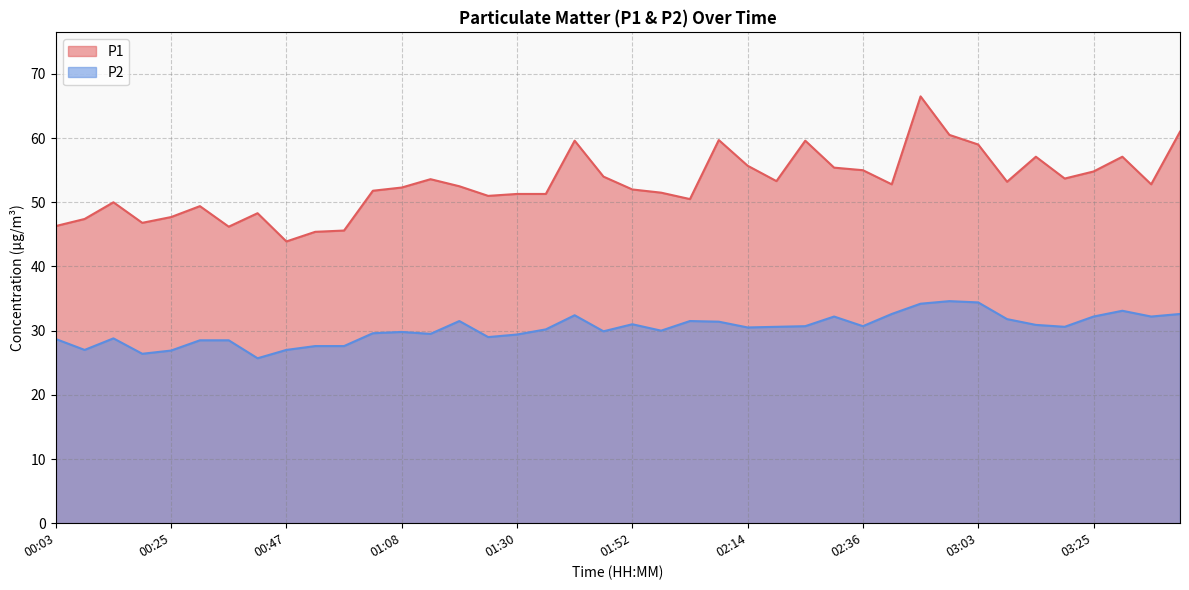

True or false: P2 and P1 intersect in this chart.

False